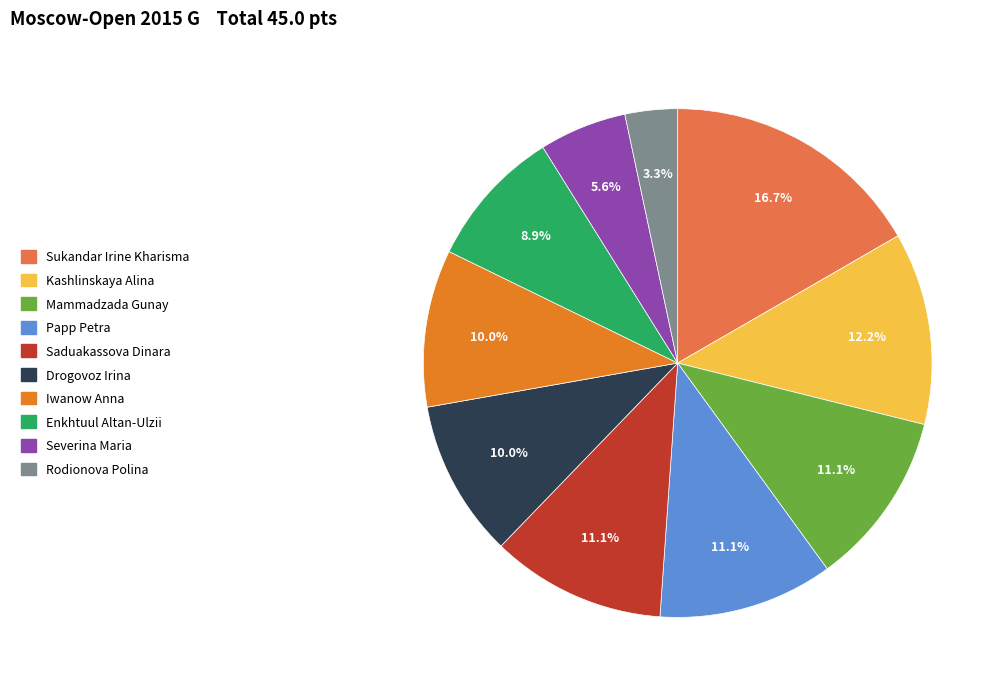

To the nearest percent, what portion does Mammadzada Gunay represent?

11%